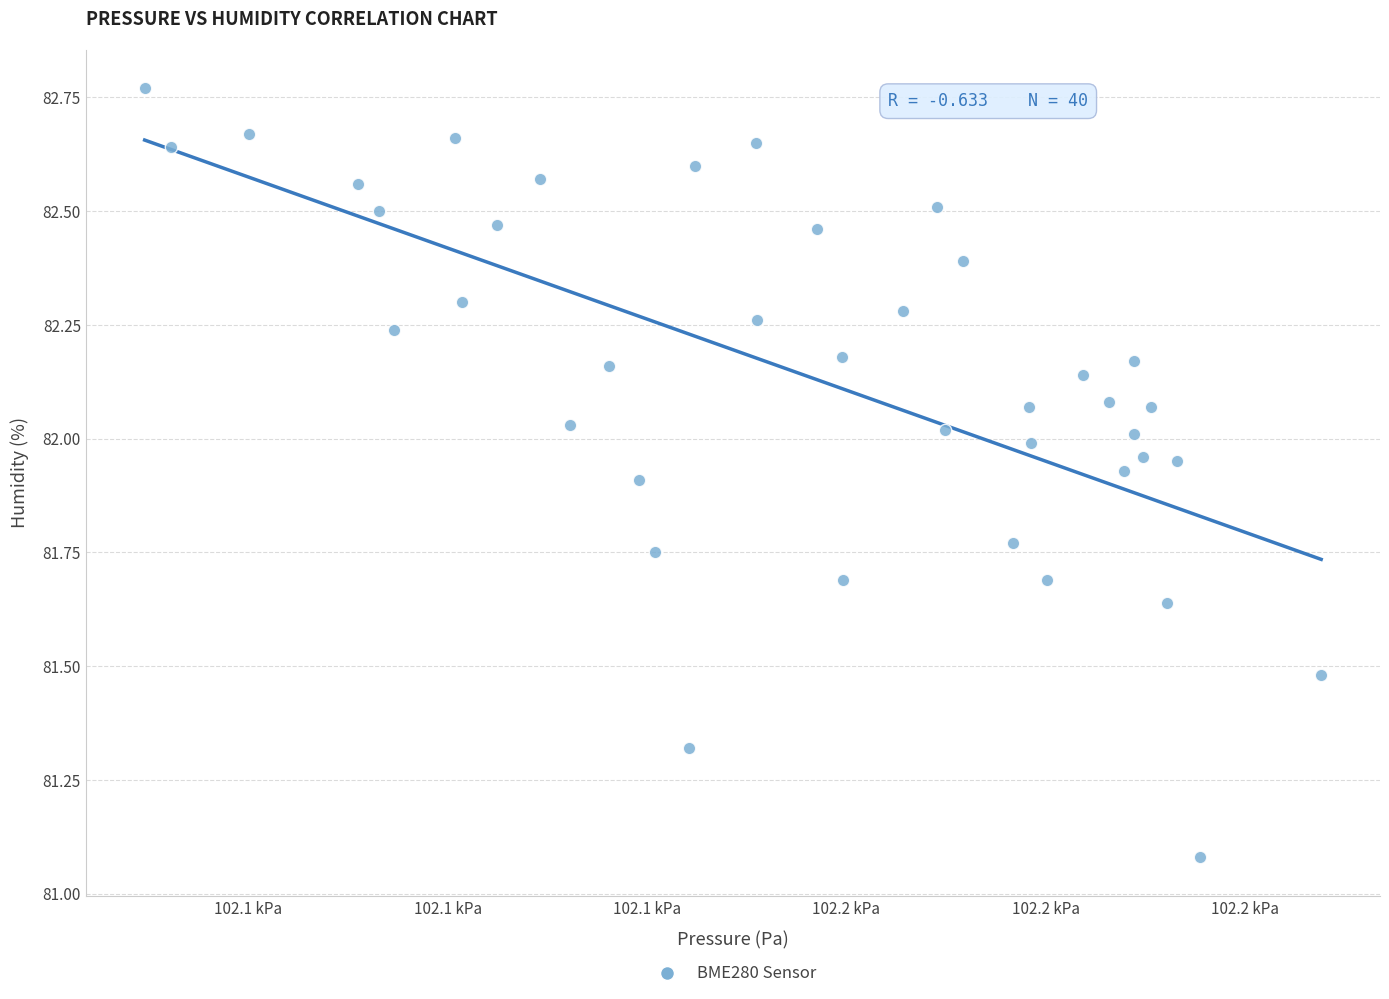

What is the range of Y values (max minus min)?

1.7